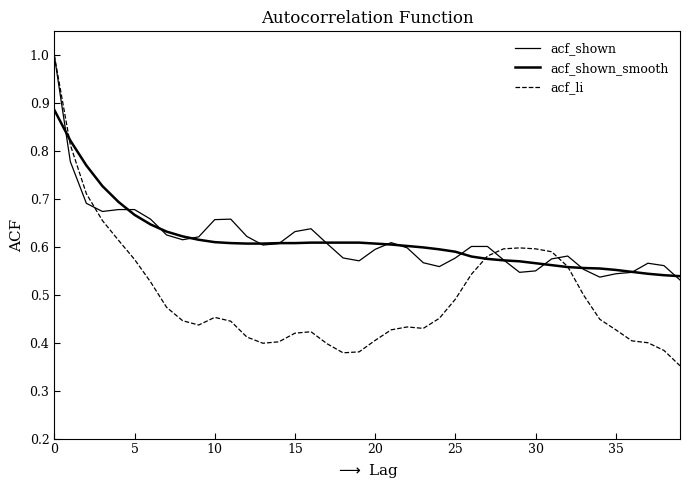

Reading left to right, list all the values displayed in this chart.

acf_shown: 1.0	0.8	0.7	0.7	0.7	0.7	0.7	0.6	0.6	0.6	0.7	0.7	0.6	0.6	0.6	0.6	0.6	0.6	0.6	0.6	0.6	0.6	0.6	0.6	0.6	0.6	0.6	0.6	0.6	0.5	0.6	0.6	0.6	0.6	0.5	0.5	0.5	0.6	0.6	0.5
acf_shown_smooth: 0.9	0.8	0.8	0.7	0.7	0.7	0.6	0.6	0.6	0.6	0.6	0.6	0.6	0.6	0.6	0.6	0.6	0.6	0.6	0.6	0.6	0.6	0.6	0.6	0.6	0.6	0.6	0.6	0.6	0.6	0.6	0.6	0.6	0.6	0.6	0.6	0.5	0.5	0.5	0.5
acf_li: 1.0	0.8	0.7	0.7	0.6	0.6	0.5	0.5	0.4	0.4	0.5	0.4	0.4	0.4	0.4	0.4	0.4	0.4	0.4	0.4	0.4	0.4	0.4	0.4	0.5	0.5	0.5	0.6	0.6	0.6	0.6	0.6	0.6	0.5	0.4	0.4	0.4	0.4	0.4	0.4